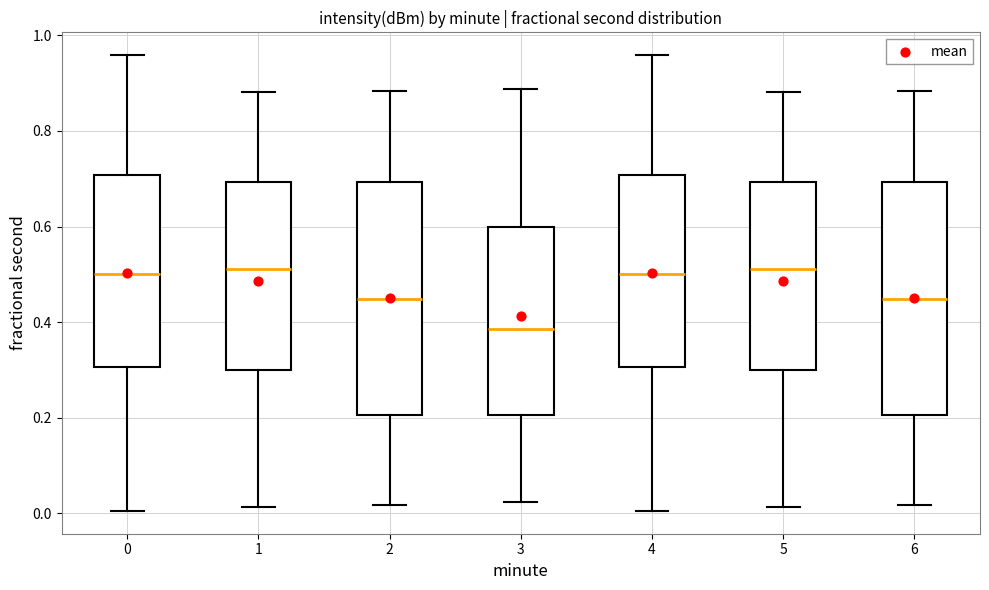

Where does the lower whisker of the box at x = 0 end on the y-axis? The values are not printed on the chart, so give them approximately, as read against the axis.

0.00